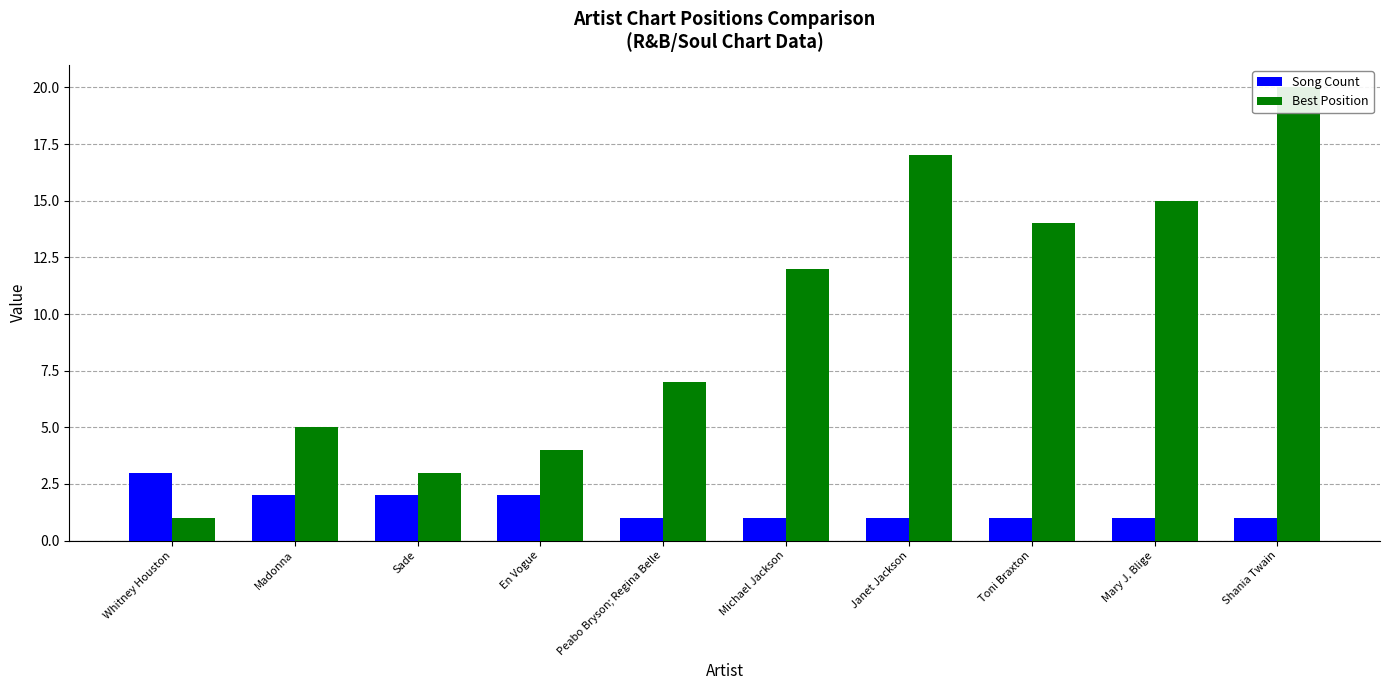

At Mary J. Blige, list the series in order from smallest to largest.

Song Count, Best Position